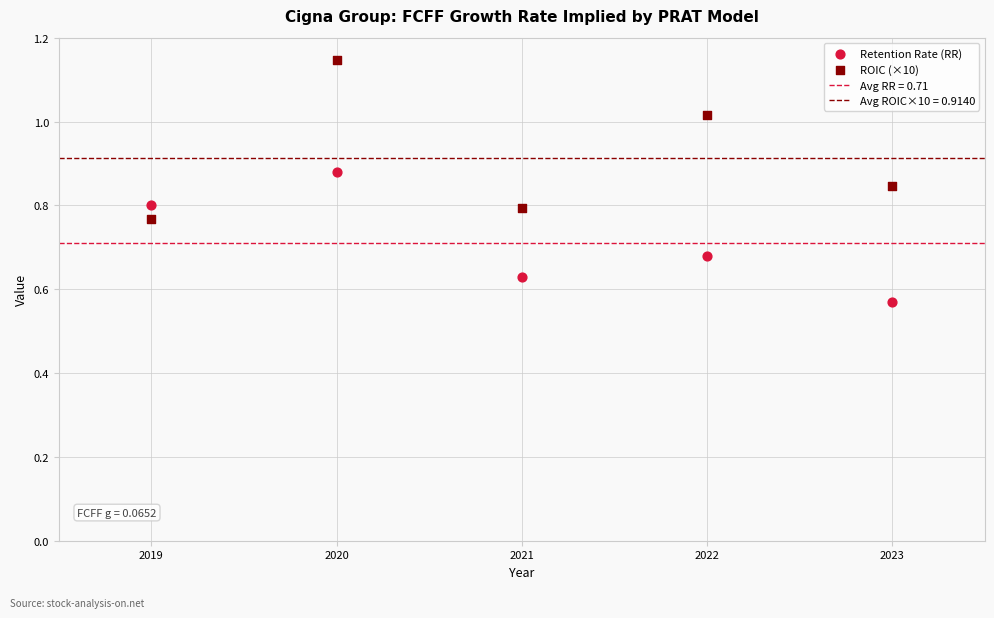

Which series reaches the minimum Y coordinate?

Retention Rate (RR)